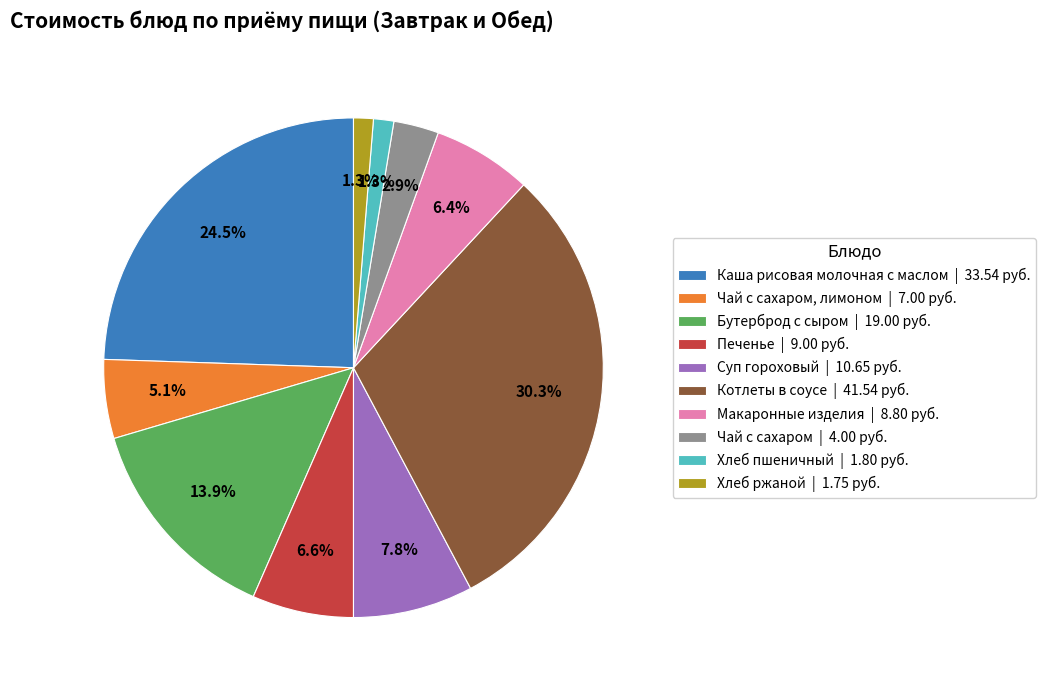

Which category has the biggest portion of the pie?

Котлеты в соусе | 41.54 руб.